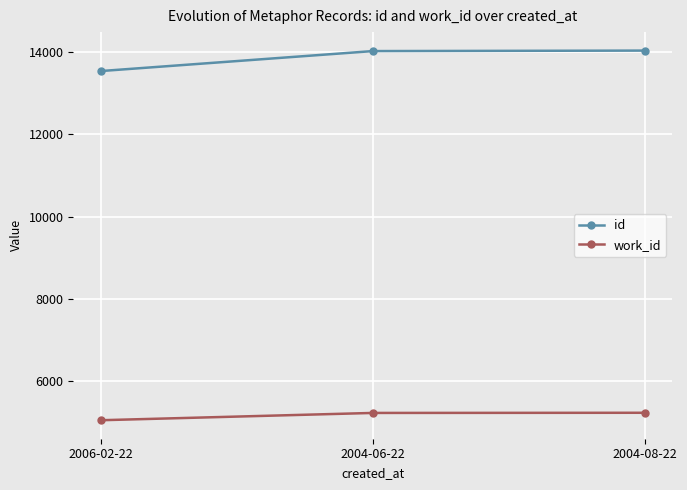

Which category has the lowest value across all series?

2006-02-22